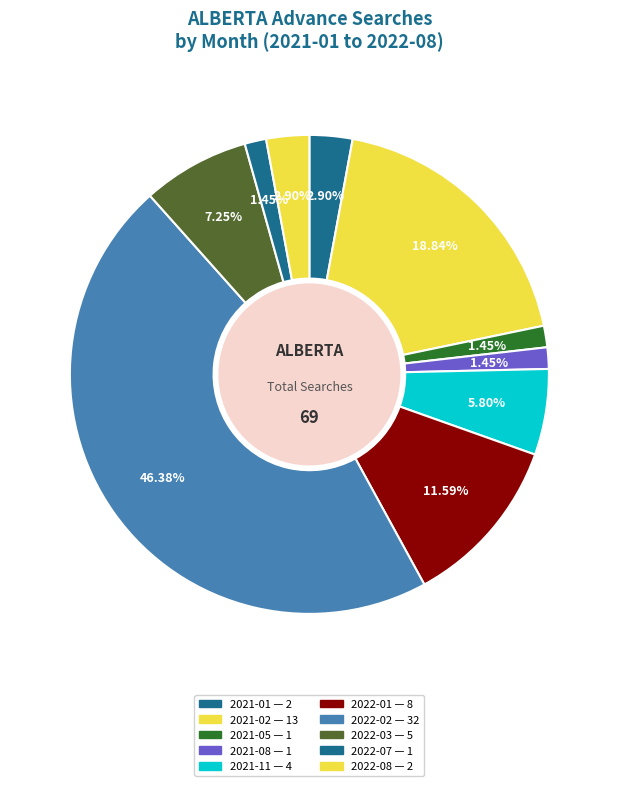

How many slices are in this pie chart?

10